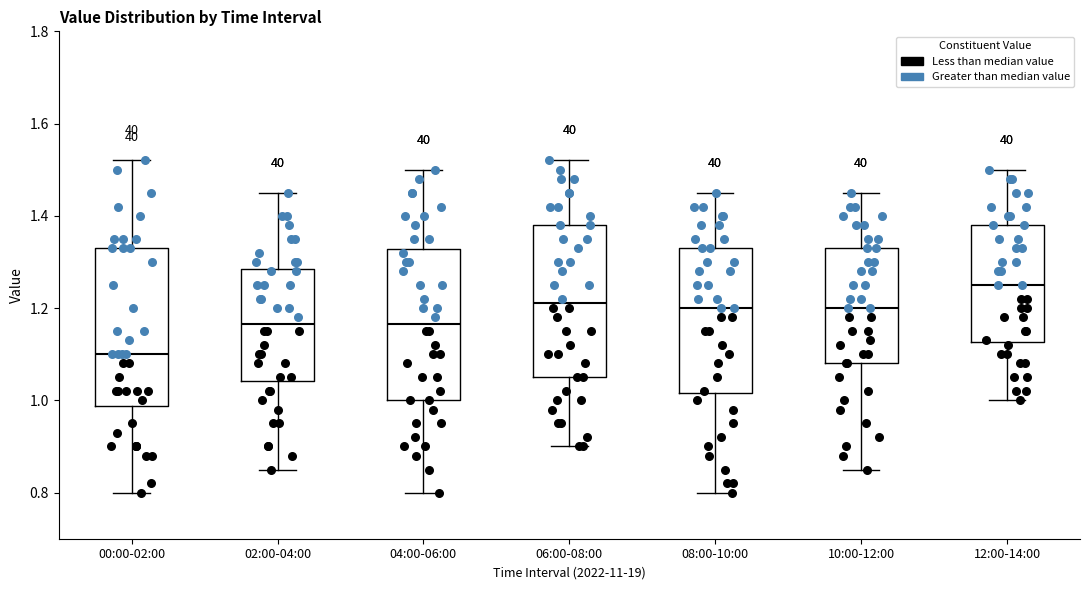

Which box's median line is the lowest?

00:00-02:00